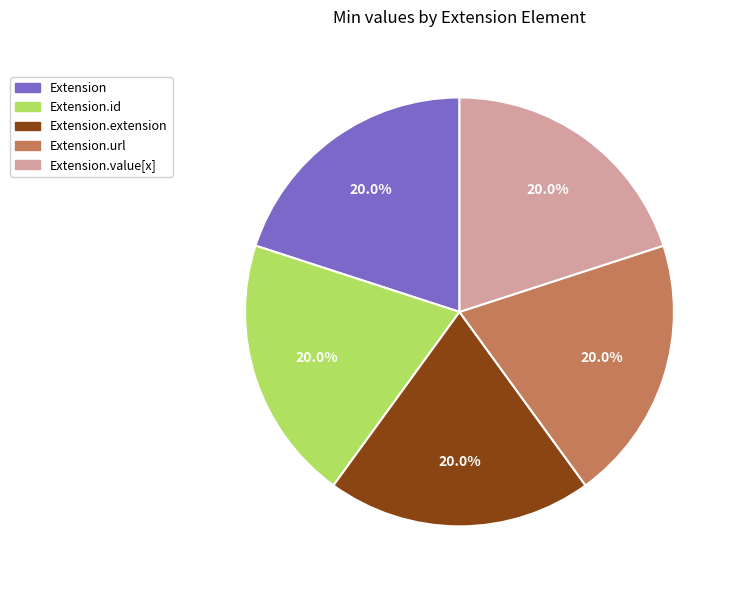

To the nearest percent, what percentage of the pie is Extension.value[x]?

20%